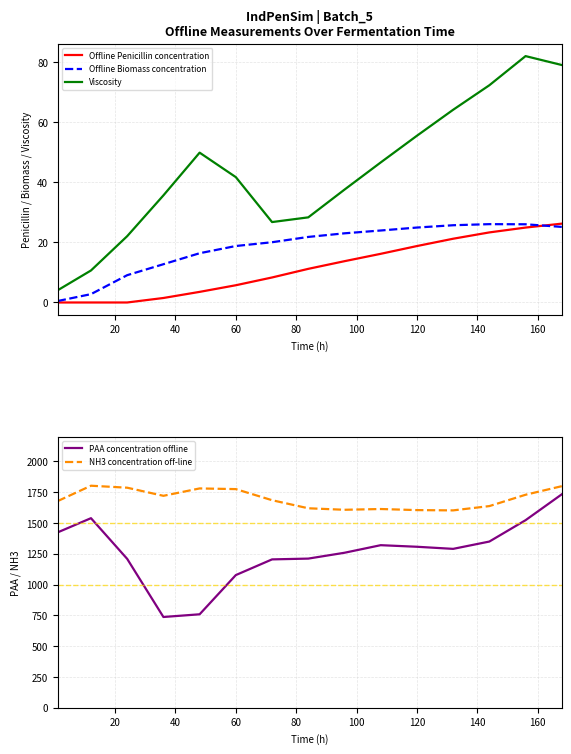

The Viscosity series shows 10.1 at 60. True or false?

False